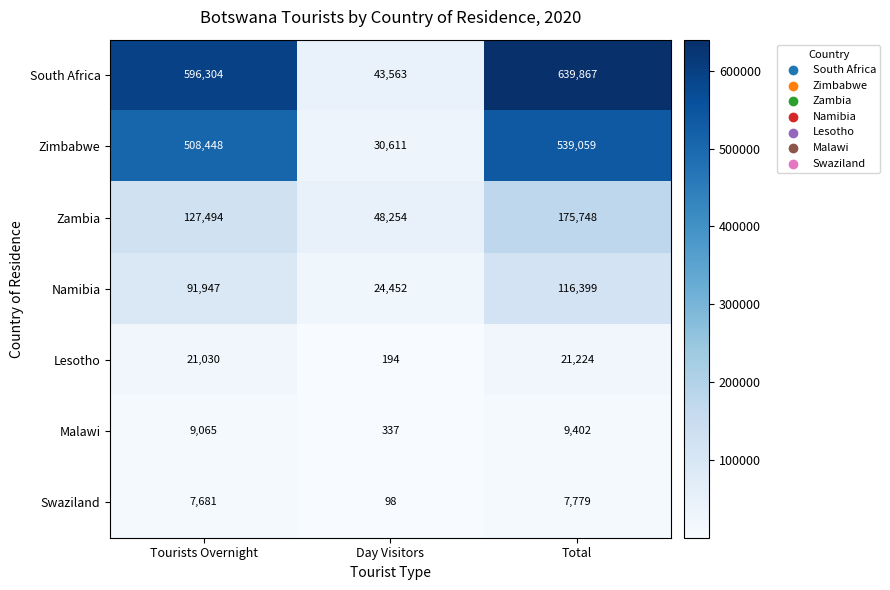

Which series has the largest total across all categories?

South Africa